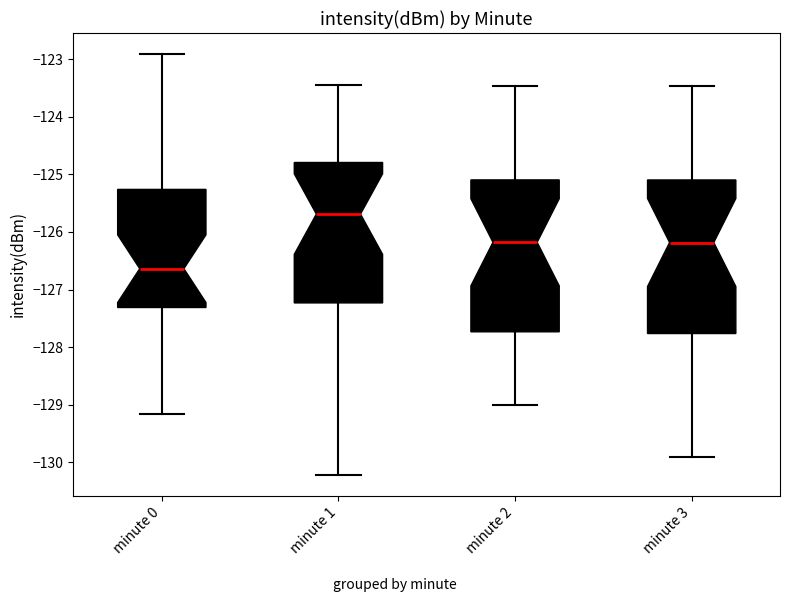

Reading left to right, transcribe this box plot: for each box, give where its median line is, the range the box spans, and where its two whiskers end, as read against the y-axis. The values are not printed on the chart, so give them approximately, as read against the axis.

minute 0: median -126.6, box -127.3 to -125.3, whiskers -129.2 to -122.9
minute 1: median -125.7, box -127.2 to -124.8, whiskers -130.2 to -123.5
minute 2: median -126.2, box -127.7 to -125.1, whiskers -129.0 to -123.5
minute 3: median -126.2, box -127.8 to -125.1, whiskers -129.9 to -123.5